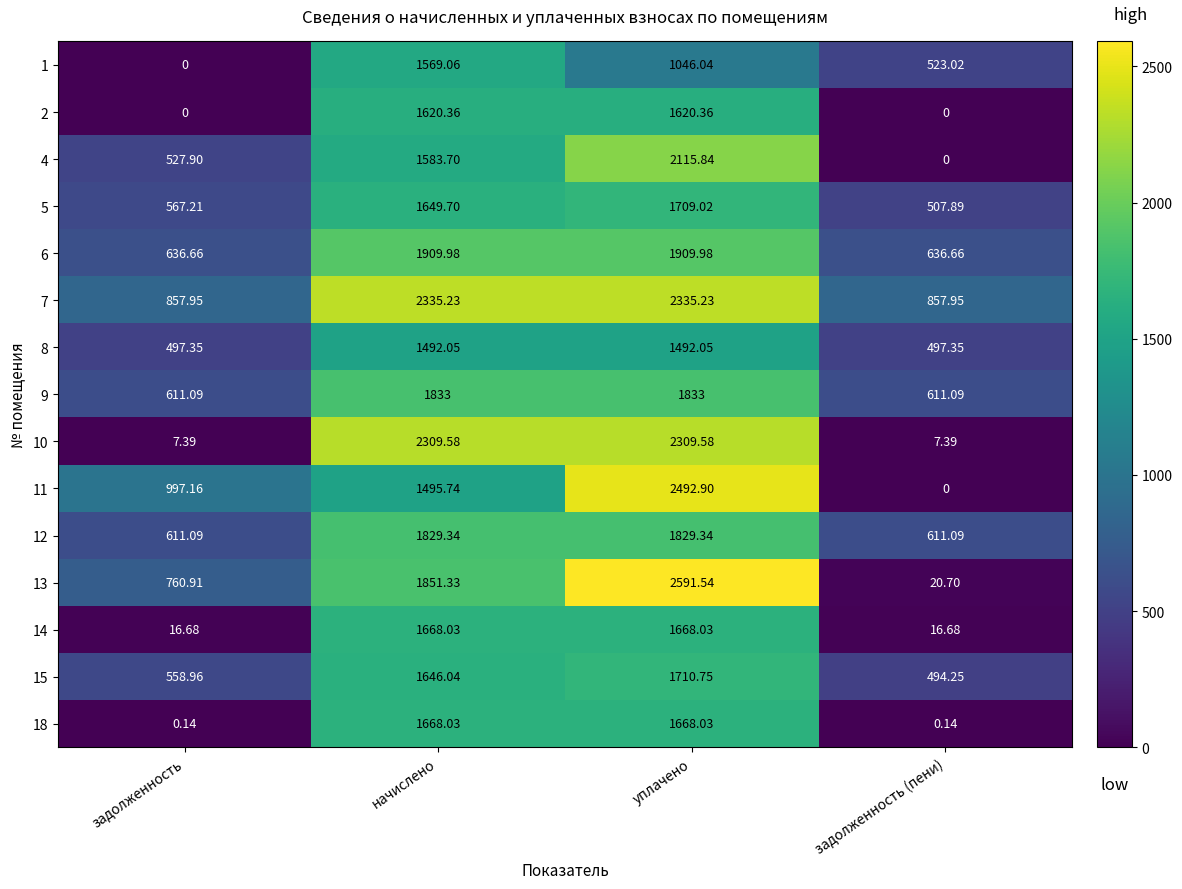

Is the value of 9 at задолженность greater than the value of 7 at задолженность?

No